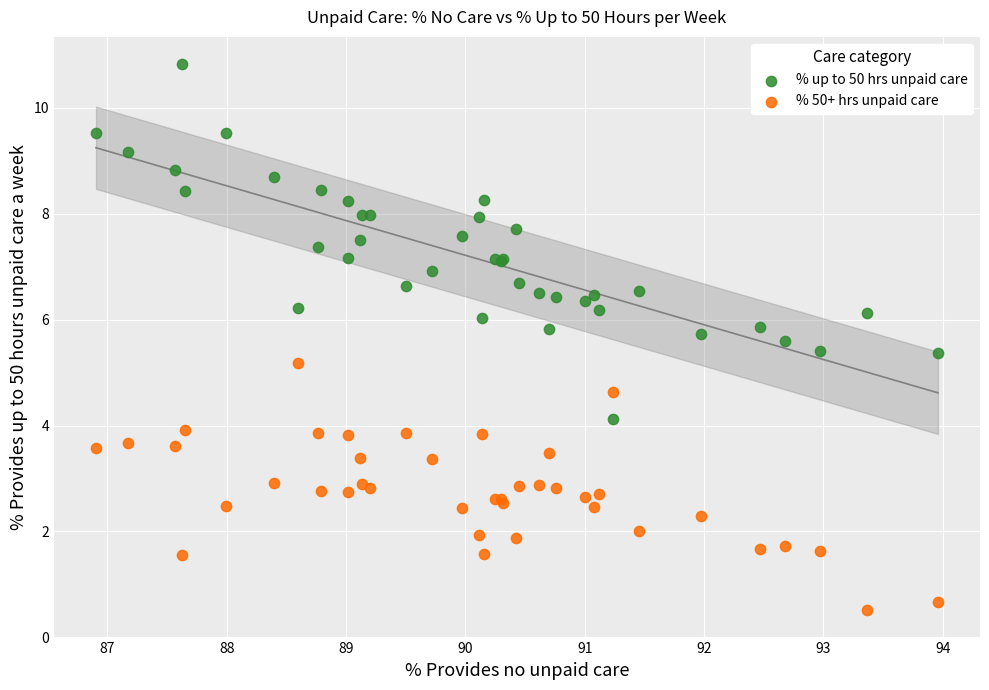

What is the X range (max minus min) for the scatter plot?

7.1